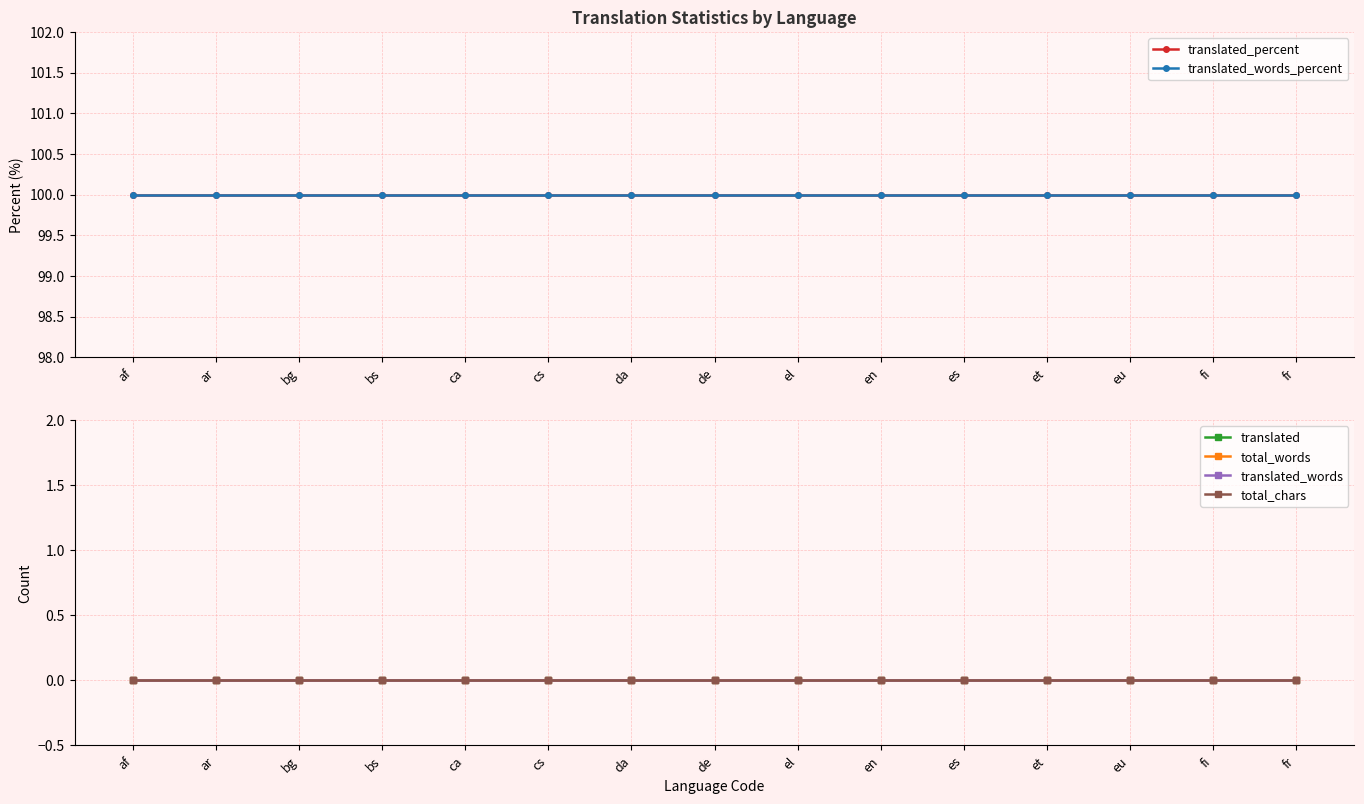

Which series has the widest spread of values?

translated_percent